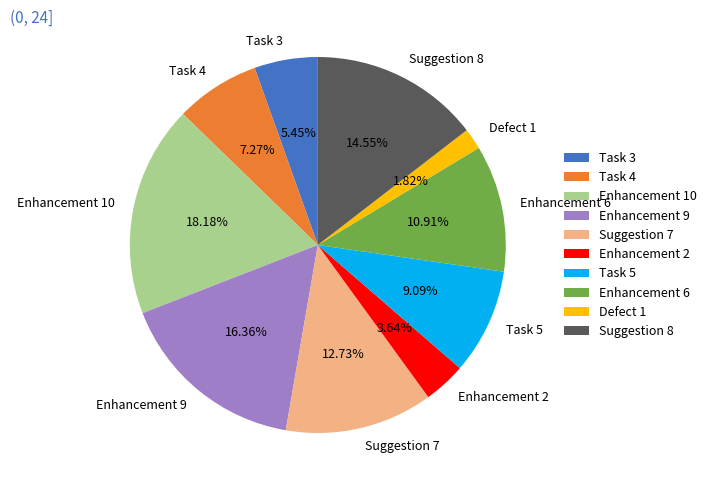

Between Enhancement 10 and Task 4, which is larger?

Enhancement 10